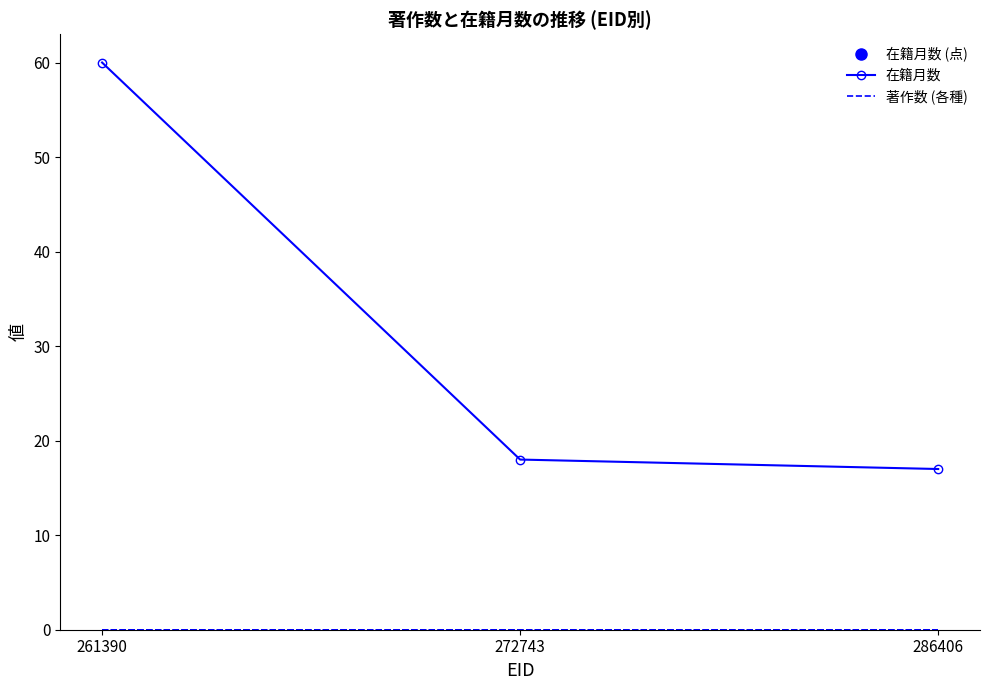

Which category has the lowest value across all series?

261390